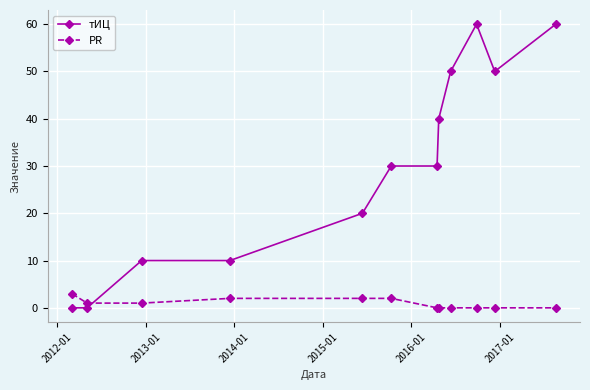

Reading right to left, what are all the values shown in this chart?

тИЦ: 60	50	60	50	40	30	30	20	10	10	0	0
PR: 0	0	0	0	0	0	2	2	2	1	1	3